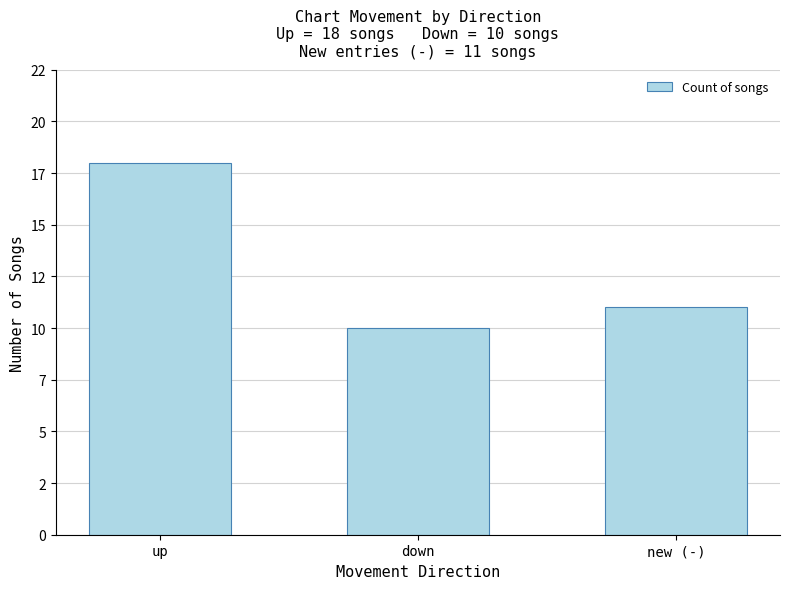

Which has a higher value, new (-) or down?

new (-)